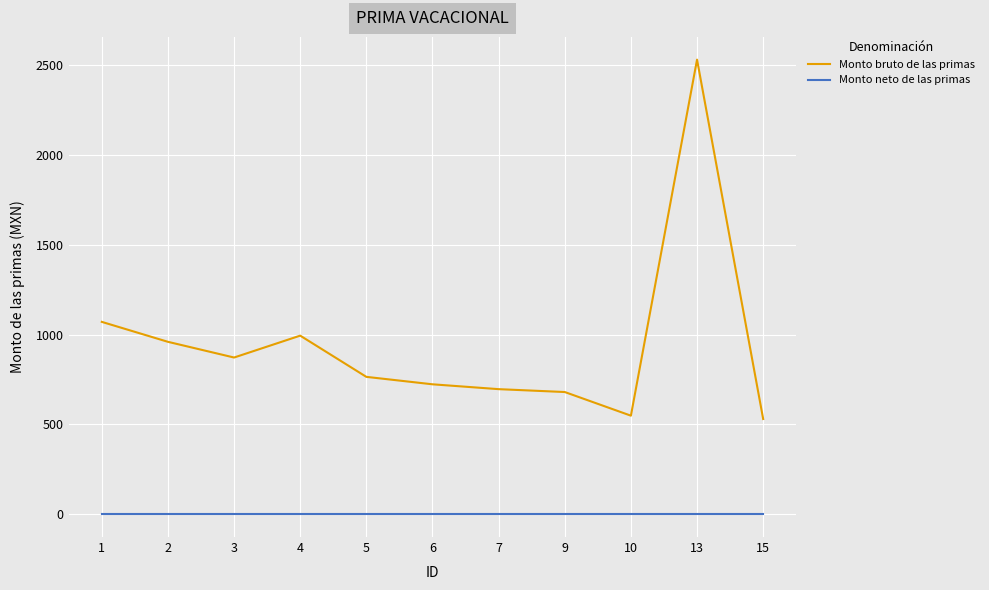

What are all the series names shown in the legend?

Monto bruto de las primas, Monto neto de las primas